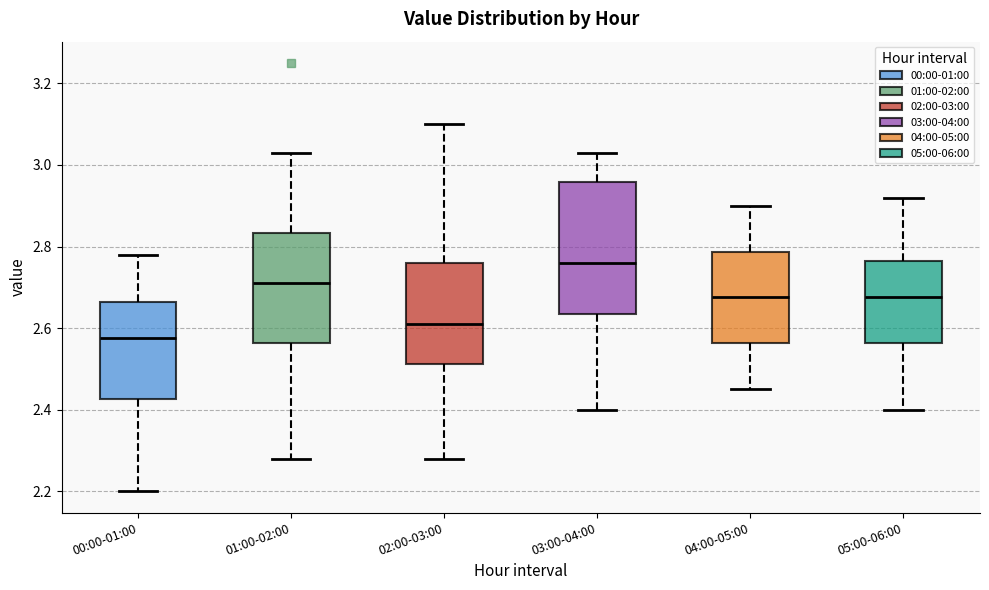

Reading left to right, transcribe this box plot: for each box, give where its median line is, the range the box spans, and where its two whiskers end, as read against the y-axis. The values are not printed on the chart, so give them approximately, as read against the axis.

00:00-01:00: median 2.58, box 2.42 to 2.66, whiskers 2.20 to 2.78
01:00-02:00: median 2.72, box 2.56 to 2.84, whiskers 2.28 to 3.04
02:00-03:00: median 2.62, box 2.52 to 2.76, whiskers 2.28 to 3.10
03:00-04:00: median 2.76, box 2.64 to 2.96, whiskers 2.40 to 3.04
04:00-05:00: median 2.68, box 2.56 to 2.78, whiskers 2.46 to 2.90
05:00-06:00: median 2.68, box 2.56 to 2.76, whiskers 2.40 to 2.92